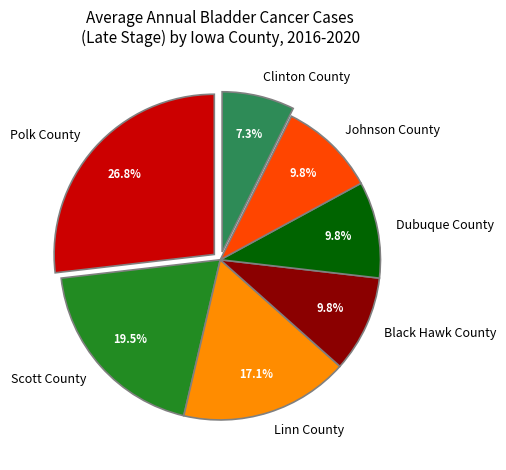

Is there a majority slice in this chart?

No